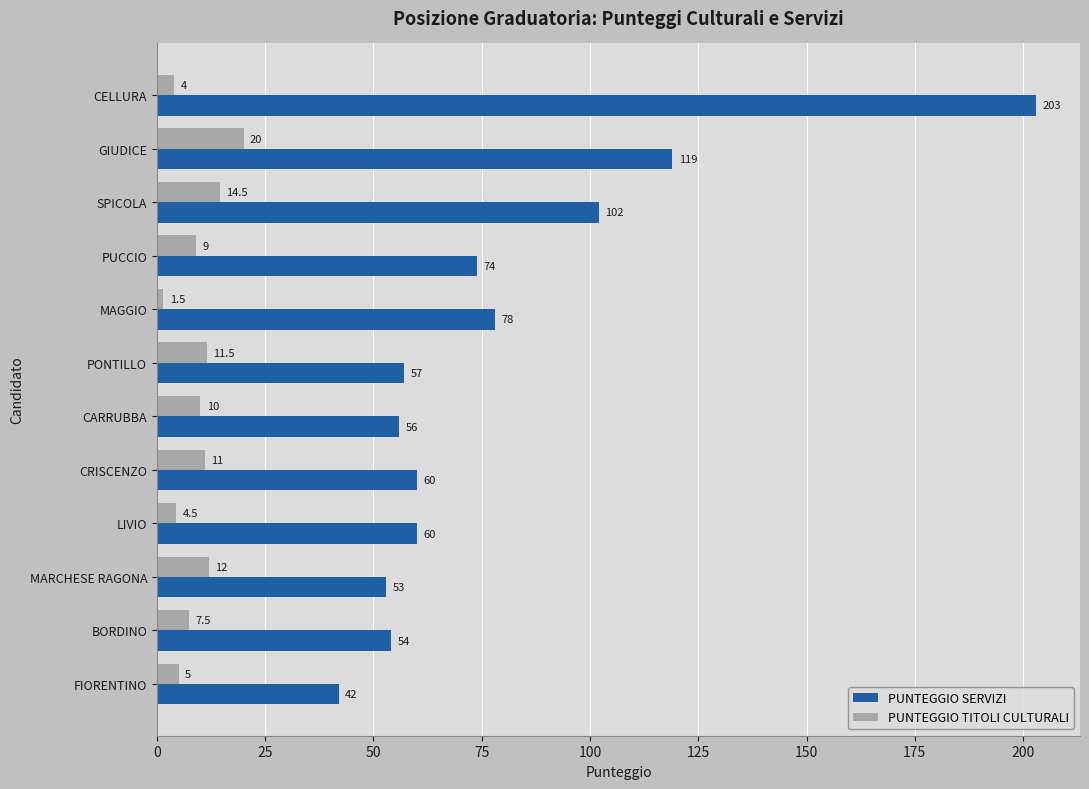

What is the greatest value displayed?

203.0